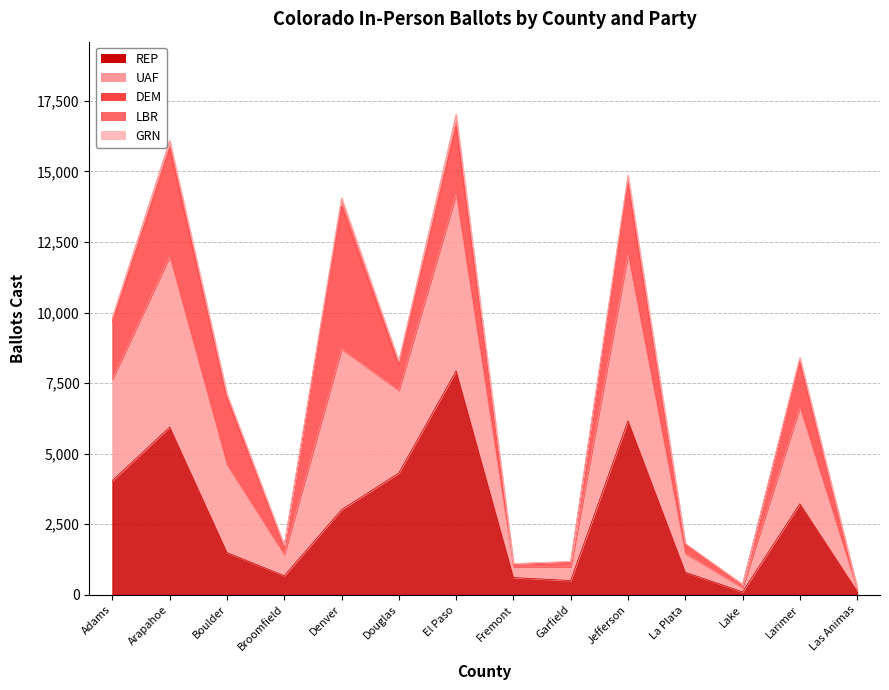

What is the value of the REP point at the 4th from the left?

675